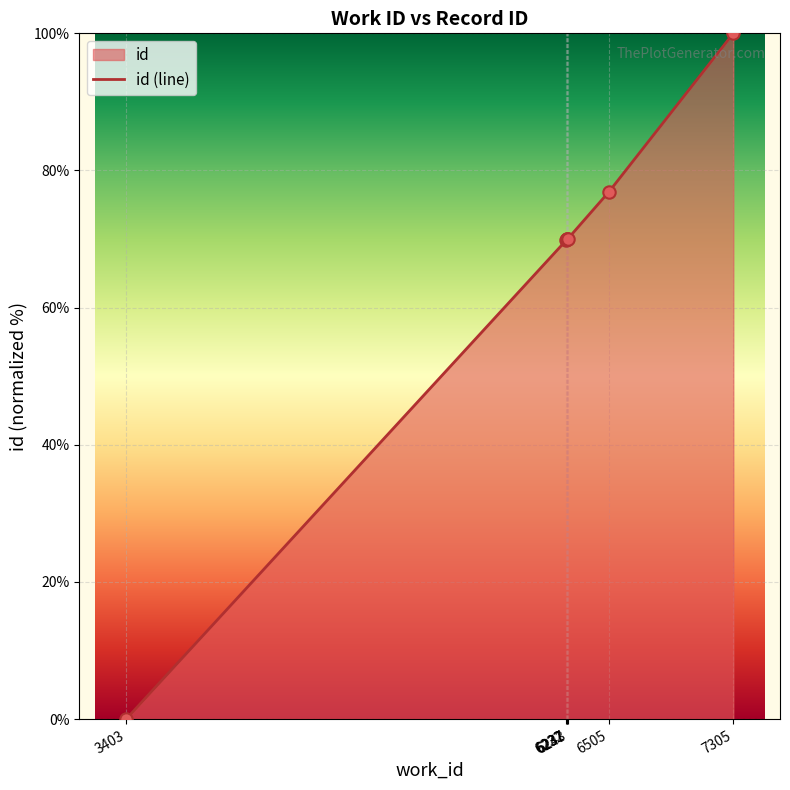

What is the change in value from 3403 to 6237?

+70.0